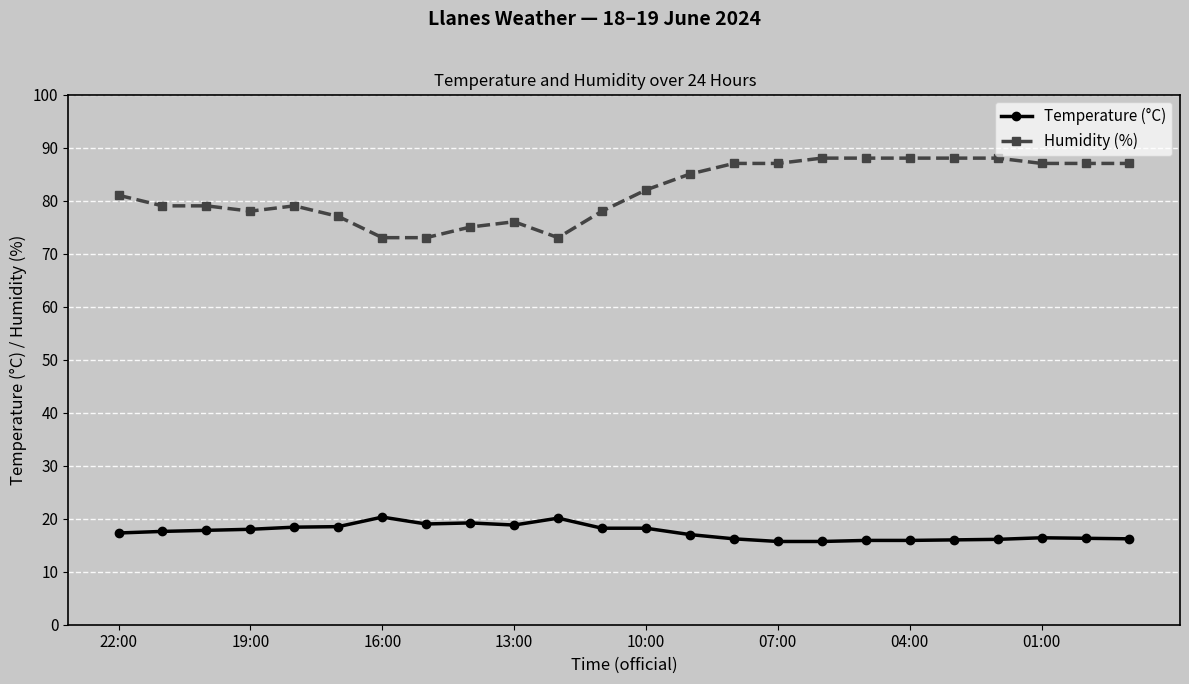

Which series has the largest total across all categories?

Humidity (%)